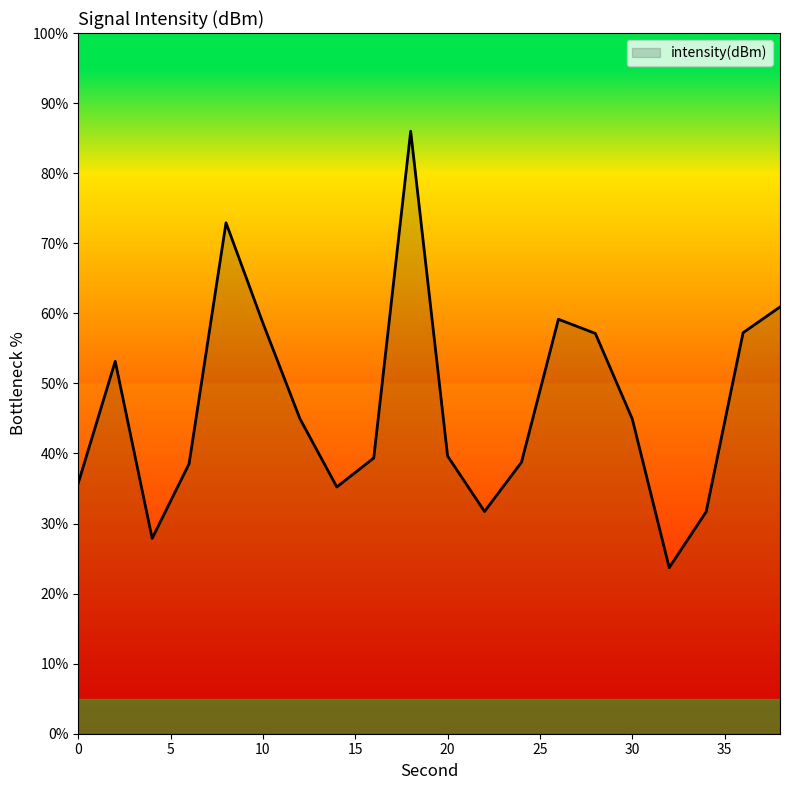

What is the difference between the maximum and minimum values?

62.3